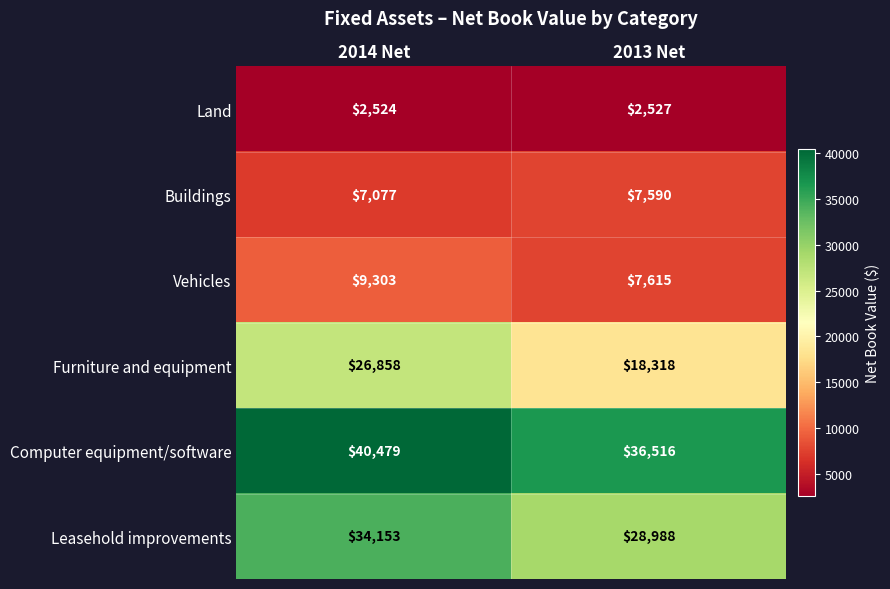

Which category has the lowest value across all series?

2014 Net